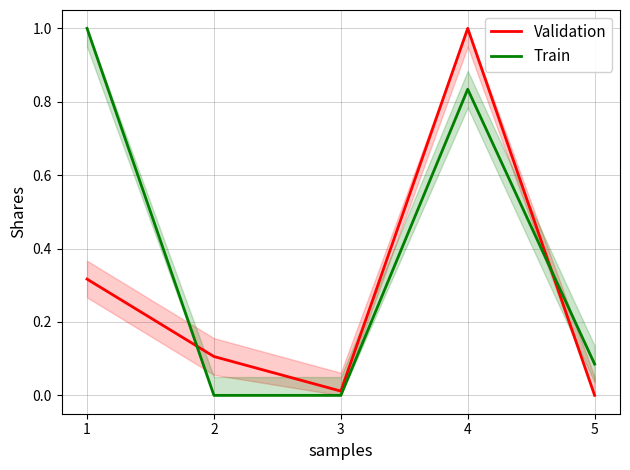

Between which two adjacent categories do Validation and Train first intersect?

1 and 2